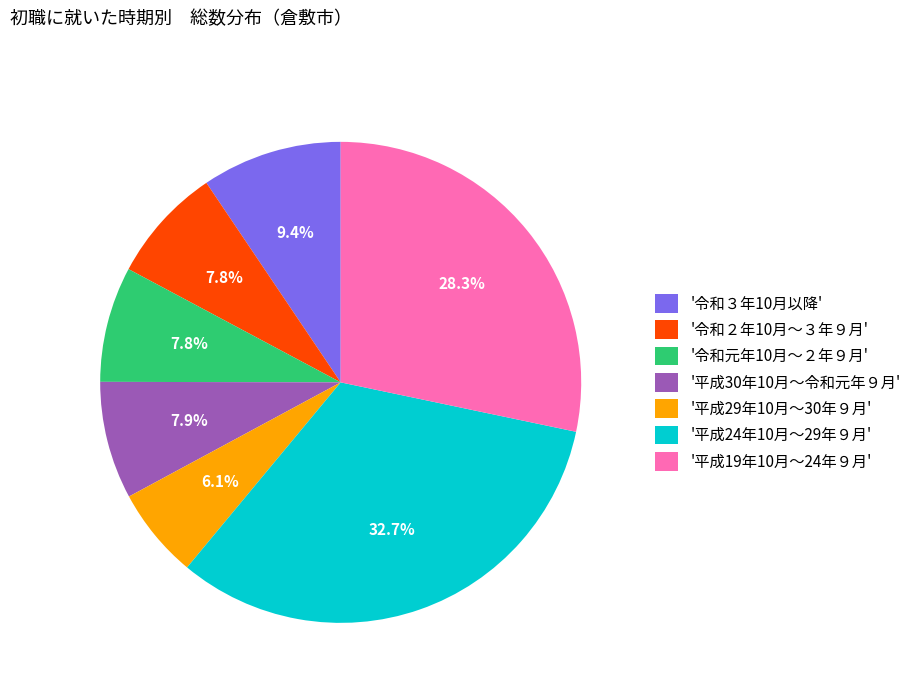

How many segments does this pie chart have?

7